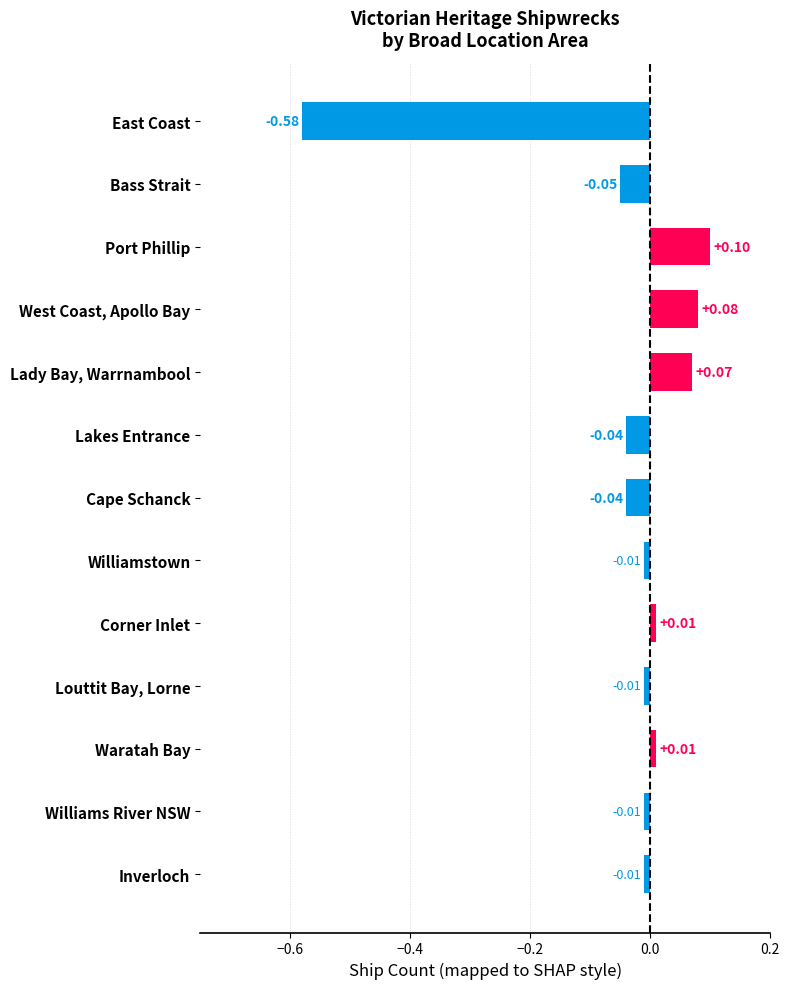

At which category does the chart reach its peak across all series?

Port Phillip